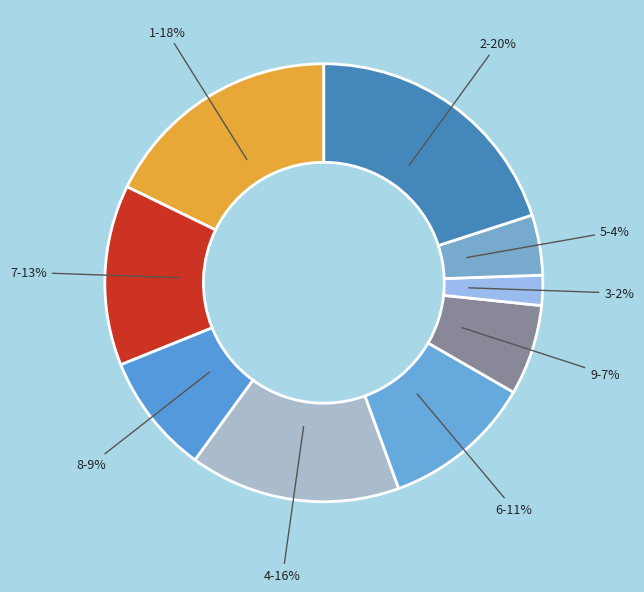

Which slice is the smallest?

3